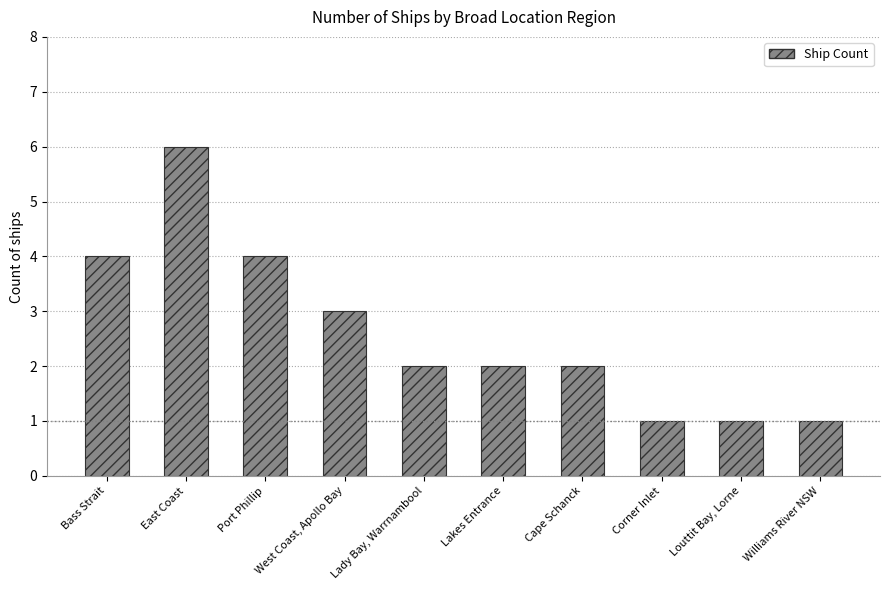

Are the bars horizontal?

No